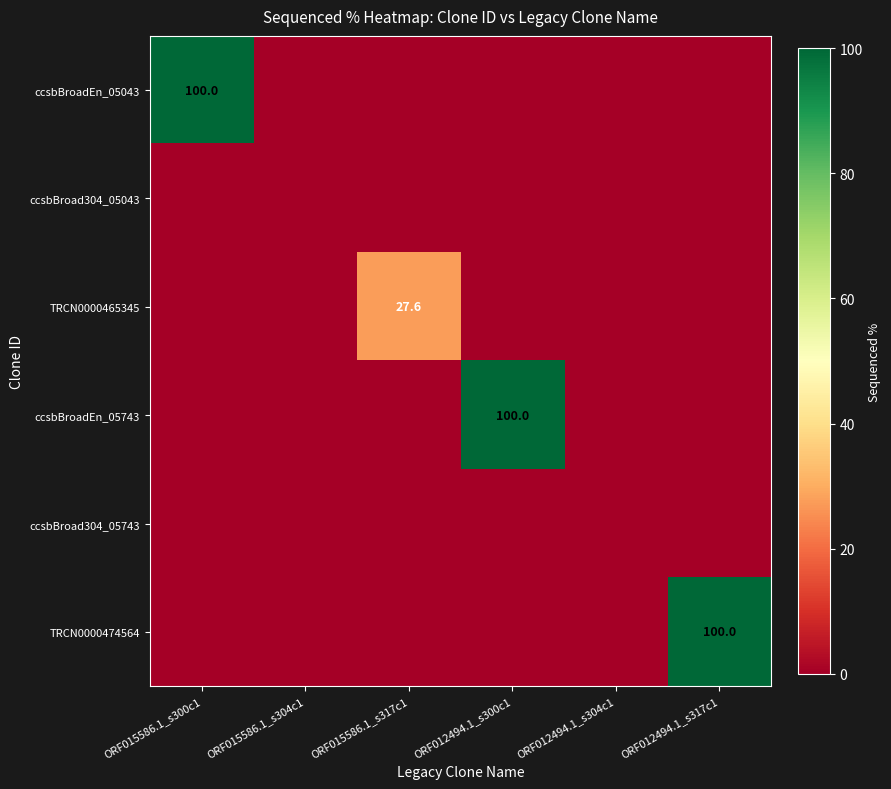

Rank the series by their maximum value, from lowest to highest.

ccsbBroad304_05043, ccsbBroad304_05743, TRCN0000465345, ccsbBroadEn_05043, ccsbBroadEn_05743, TRCN0000474564